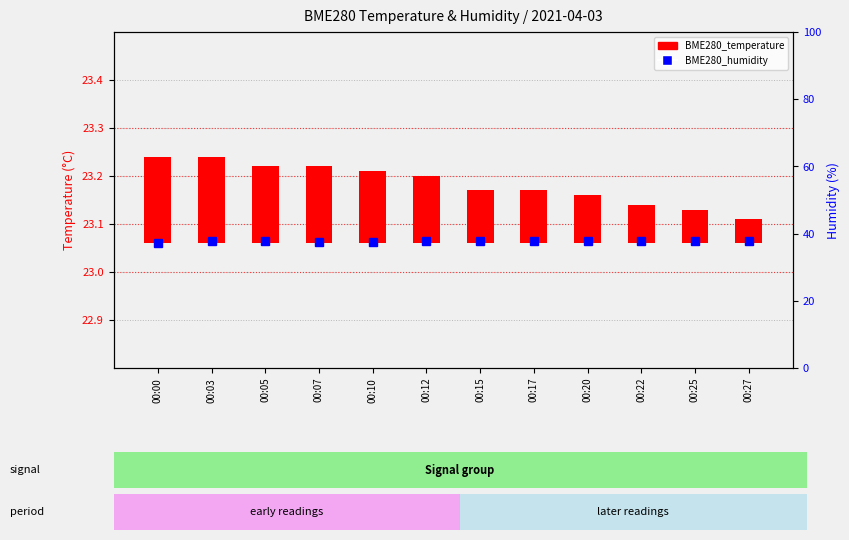

At how many categories does at least one series exceed 8?

12